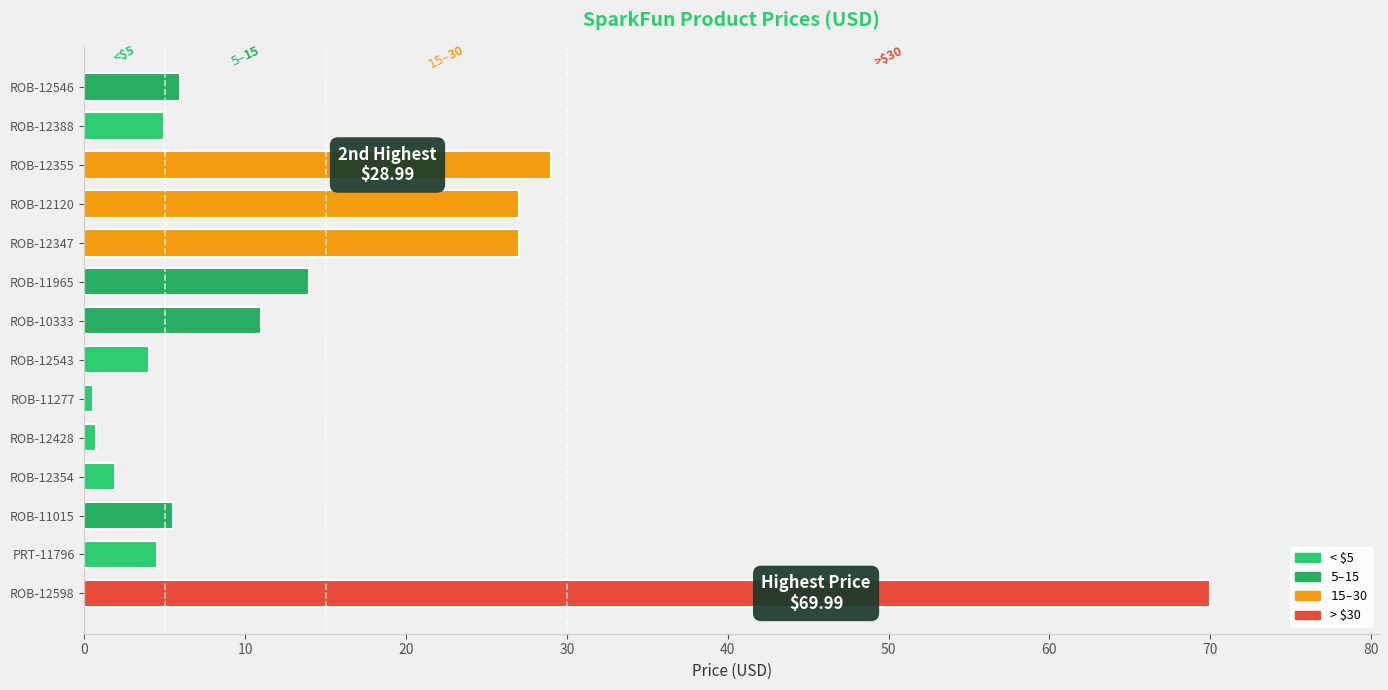

What is the maximum value shown in the chart?

70.0